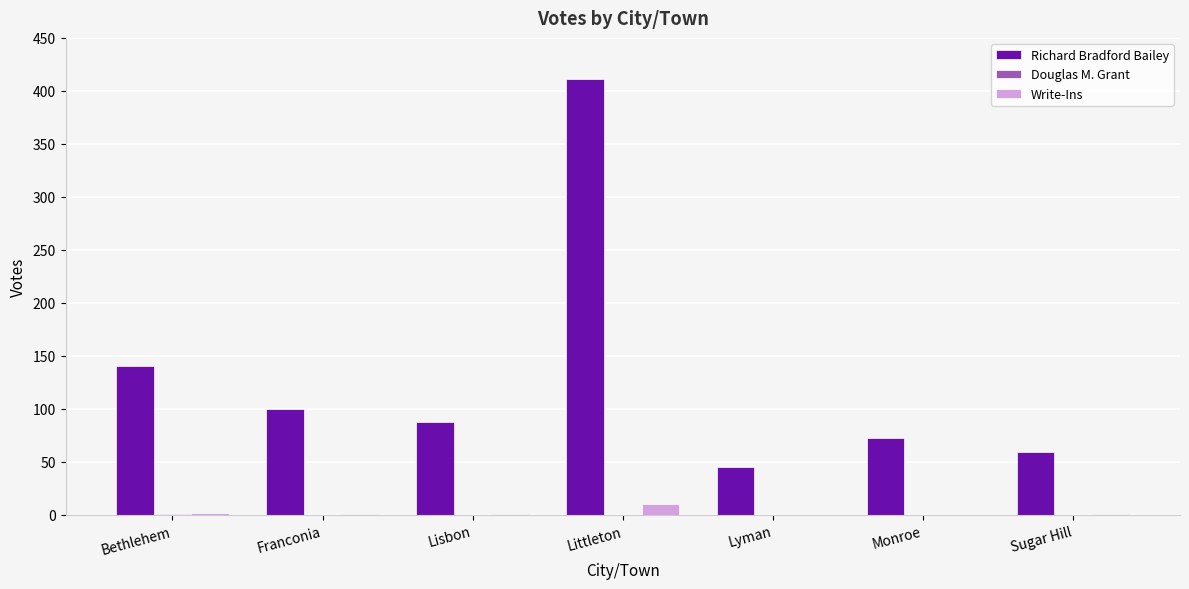

Which series changed the most between Bethlehem and Monroe?

Richard Bradford Bailey